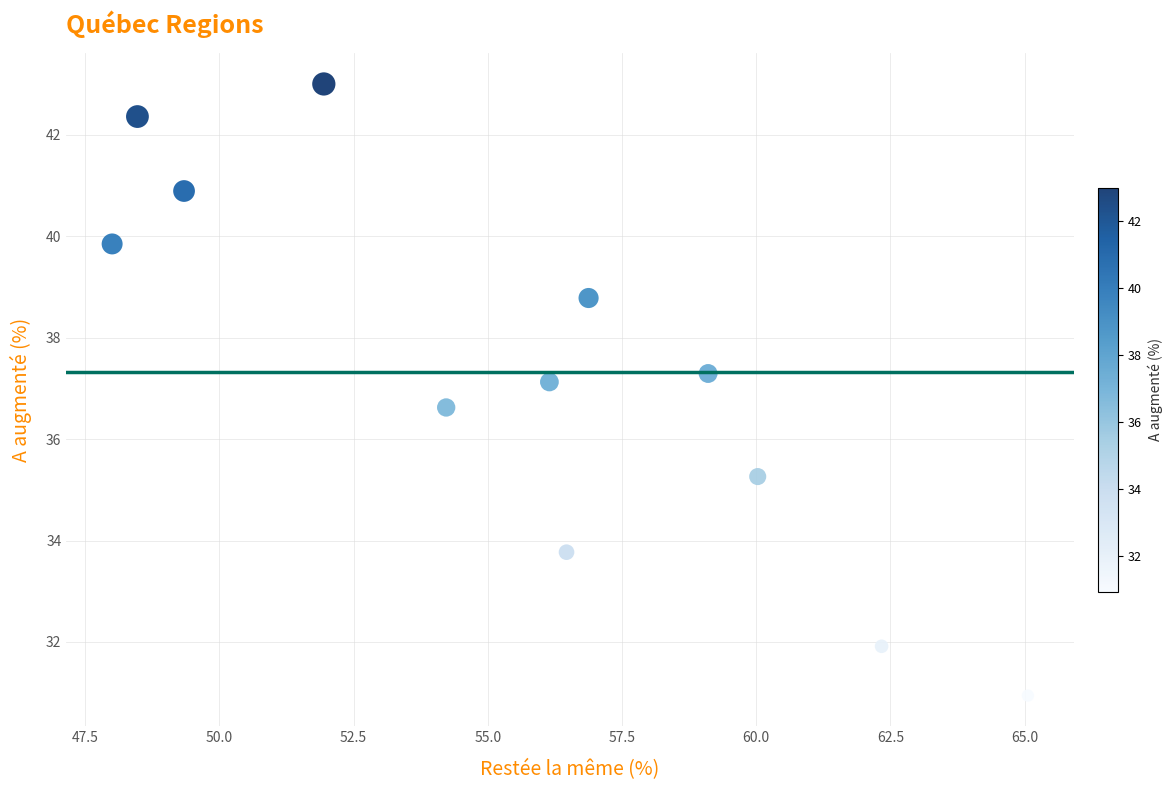

What is the range of X values (max minus min)?

17.1